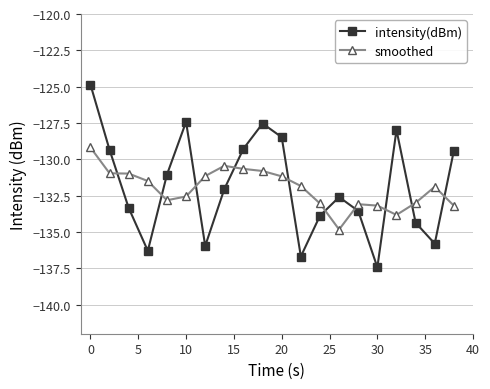

What is the average value of the smoothed series?

-132.0